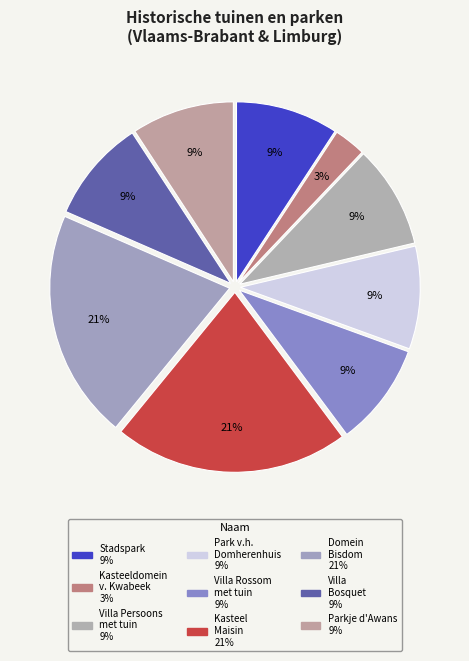

Count the number of slices in the pie.

9